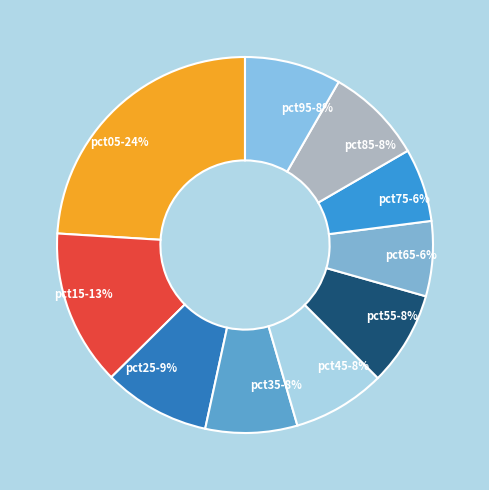

To the nearest percent, what is the average slice percentage?

10%